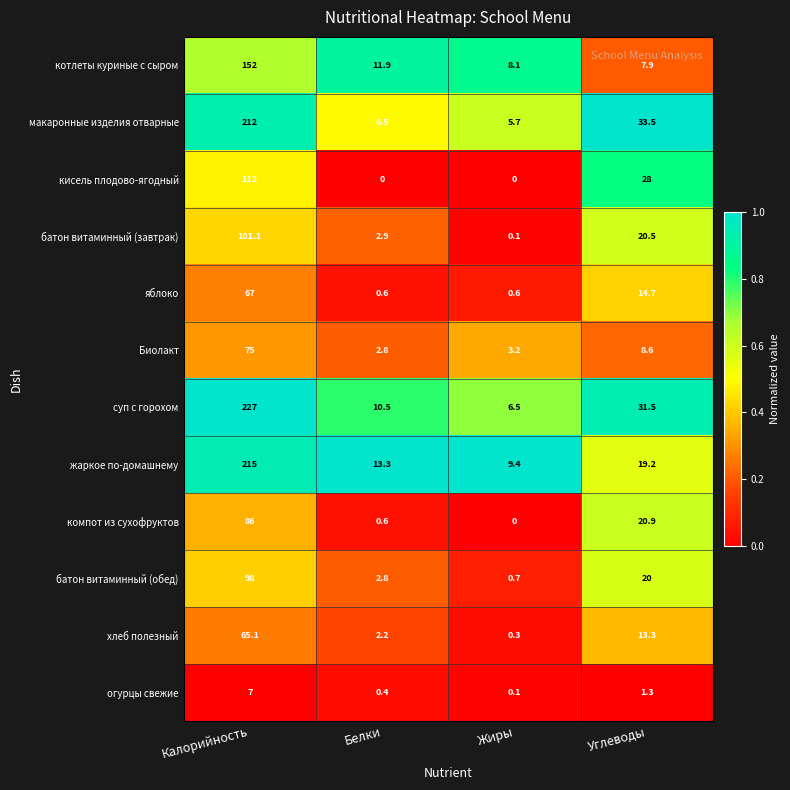

How many categories are shown in the chart?

4